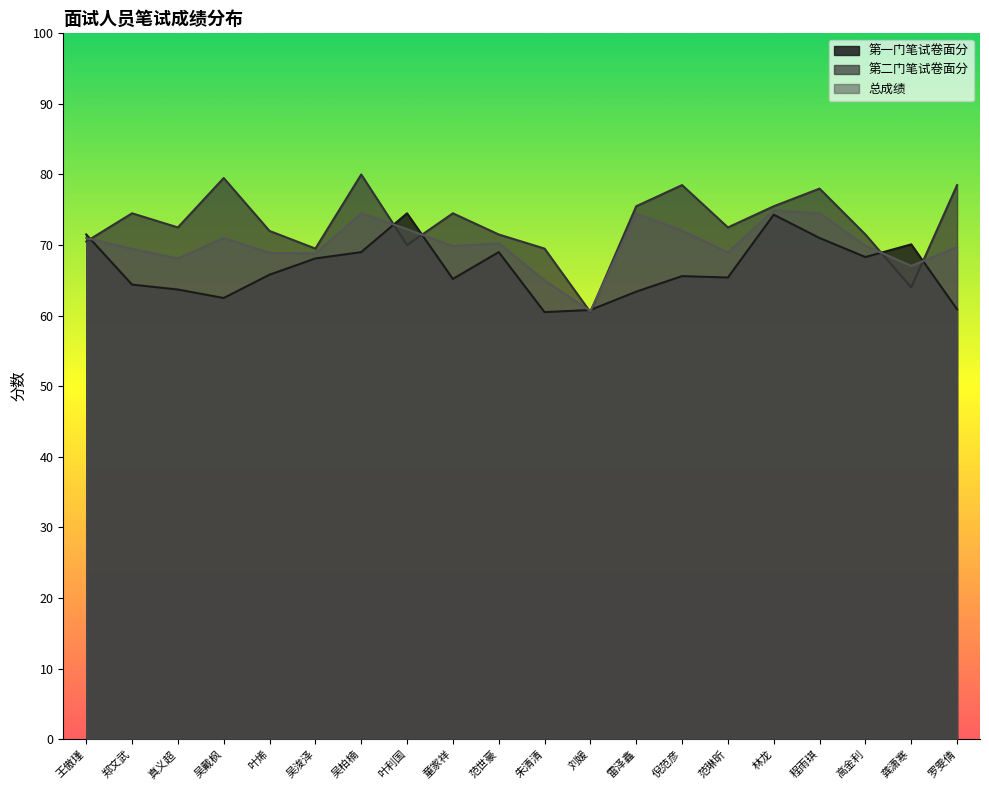

At which label does 总成绩 reach its peak?

林龙